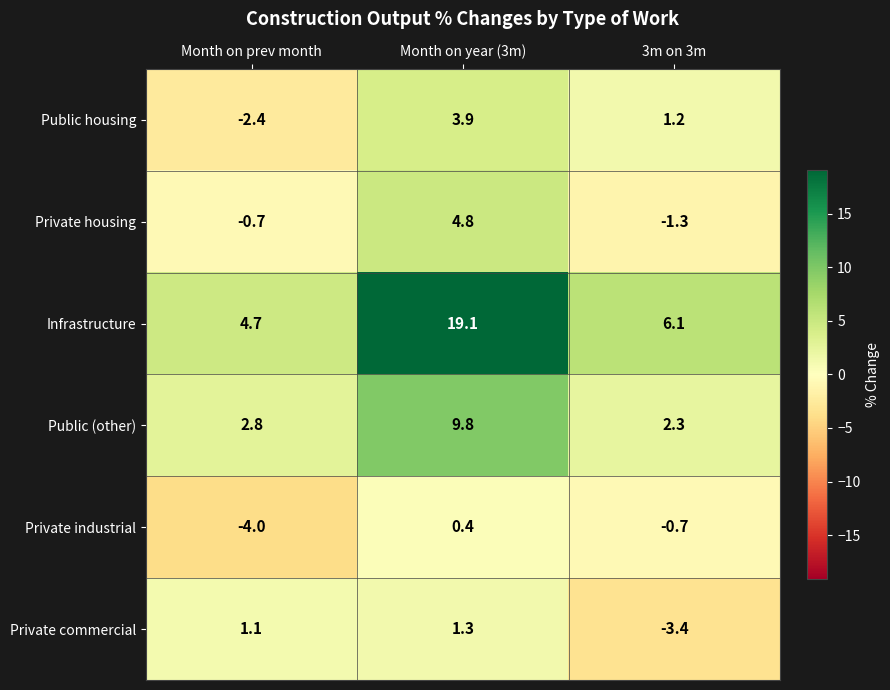

Which label corresponds to the largest value in the chart?

Month on year (3m)